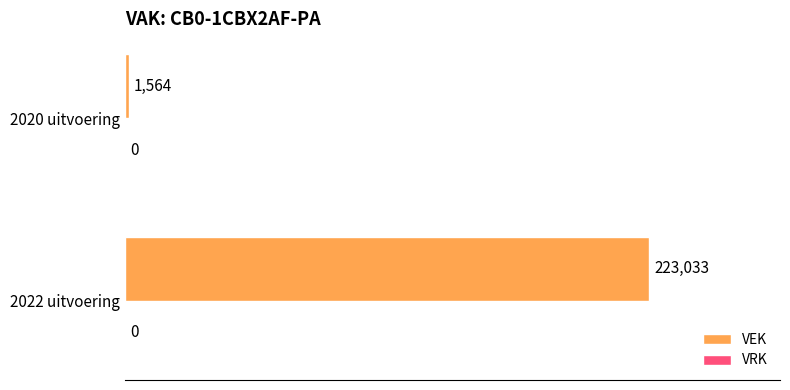

At which label is the value closest to 112298?

2020 uitvoering